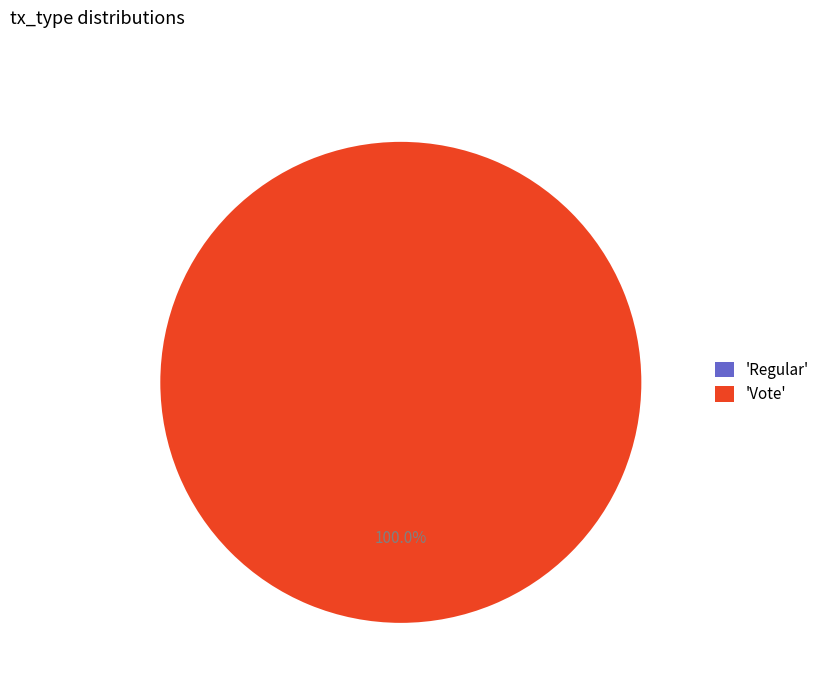

Which category has the smallest portion of the pie?

Regular